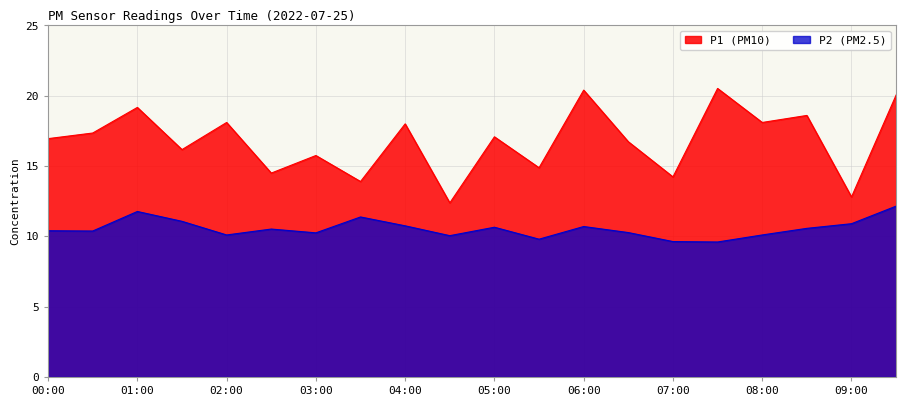

How many data points in P1 are above 17?

10